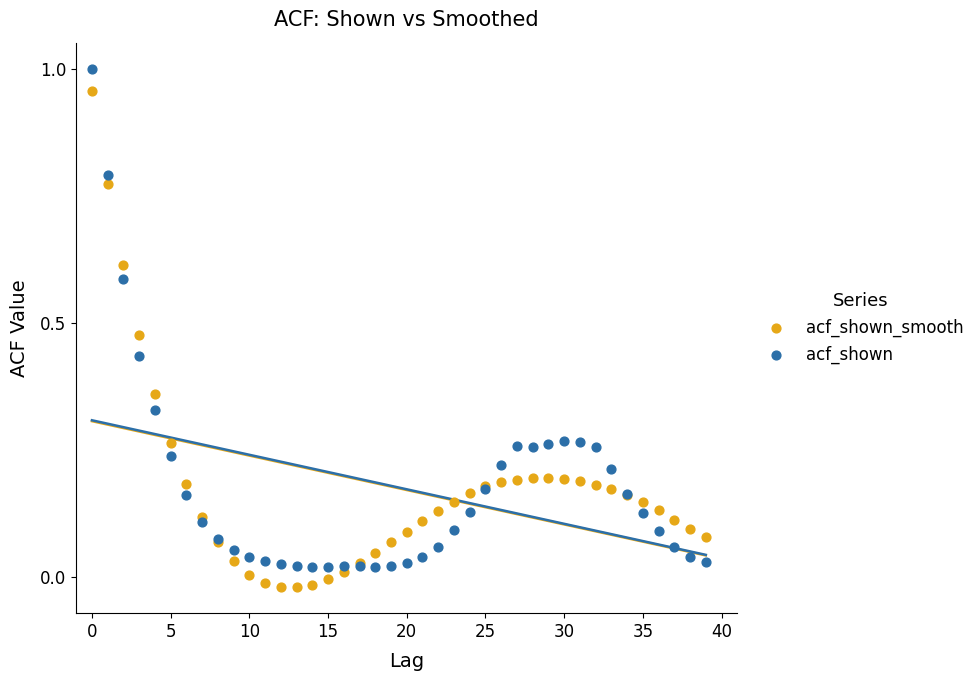

Which series contains the highest Y value?

acf_shown